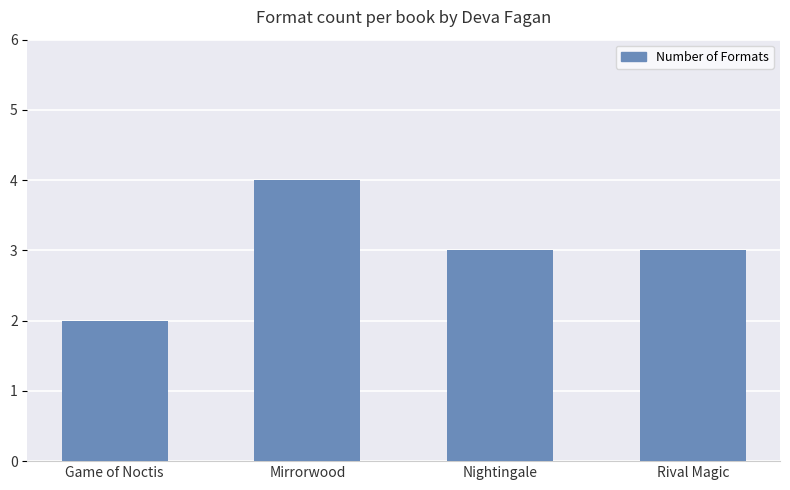

What is the label of the 2nd bar from the left?

Mirrorwood